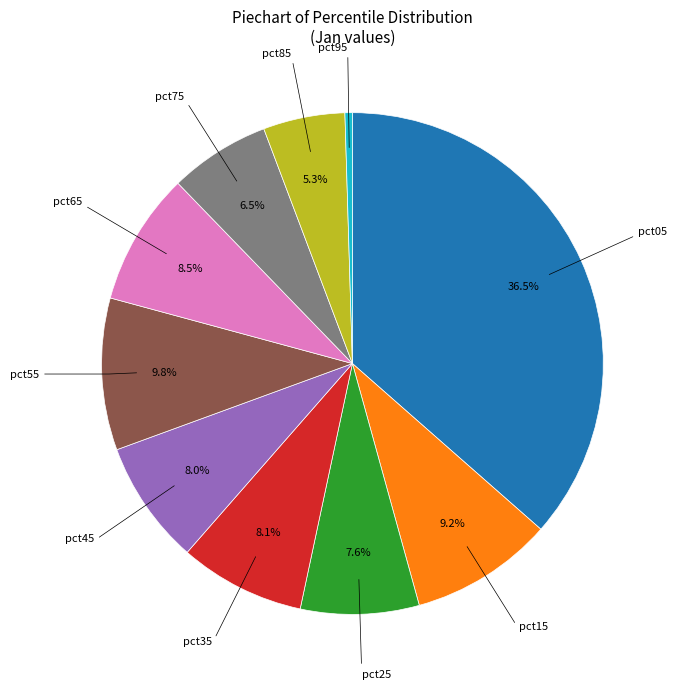

Is there any slice that represents more than half of the pie?

No